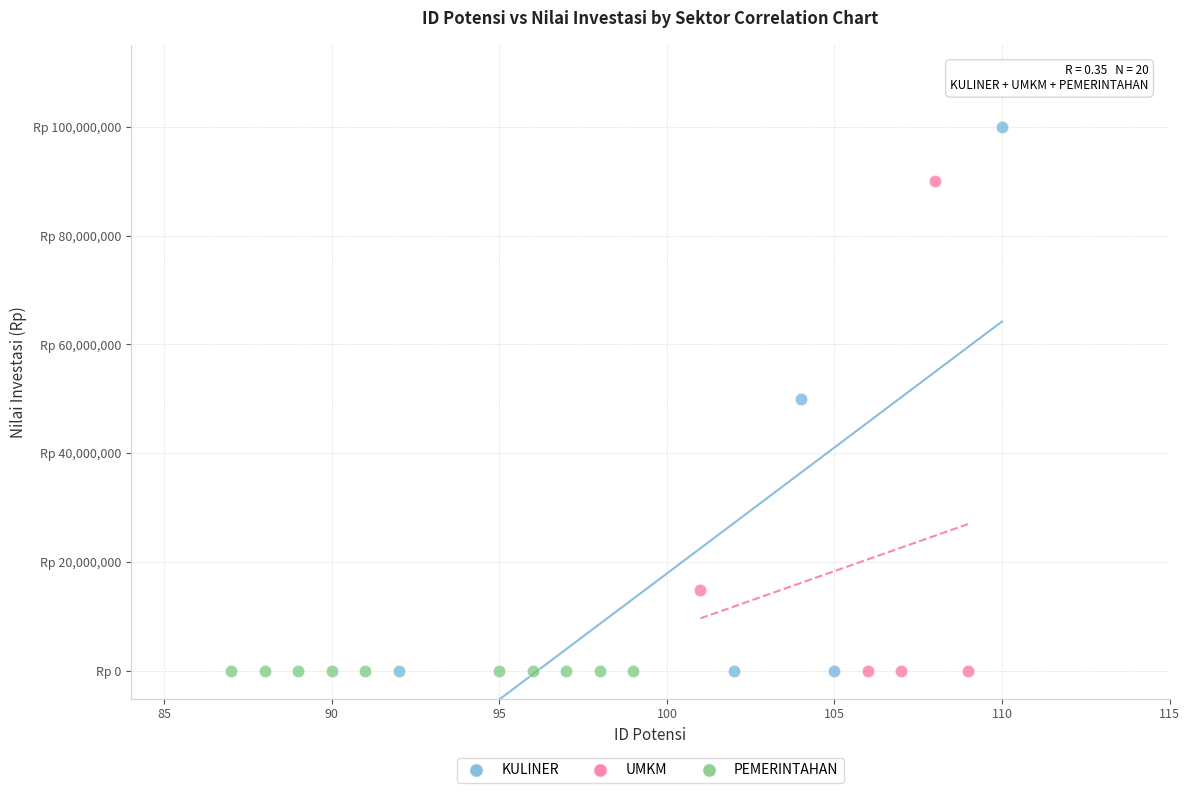

Which series reaches the maximum Y coordinate?

KULINER